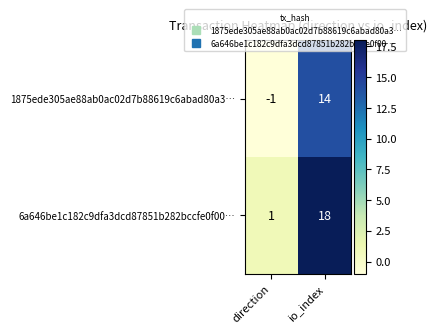

List the series in order of their peak value, lowest first.

1875ede305ae88ab0ac02d7b88619c6abad80a3…, 6a646be1c182c9dfa3dcd87851b282bccfe0f00…